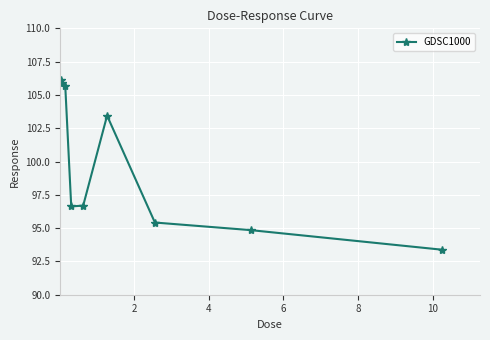

What is the smallest value displayed?

93.4